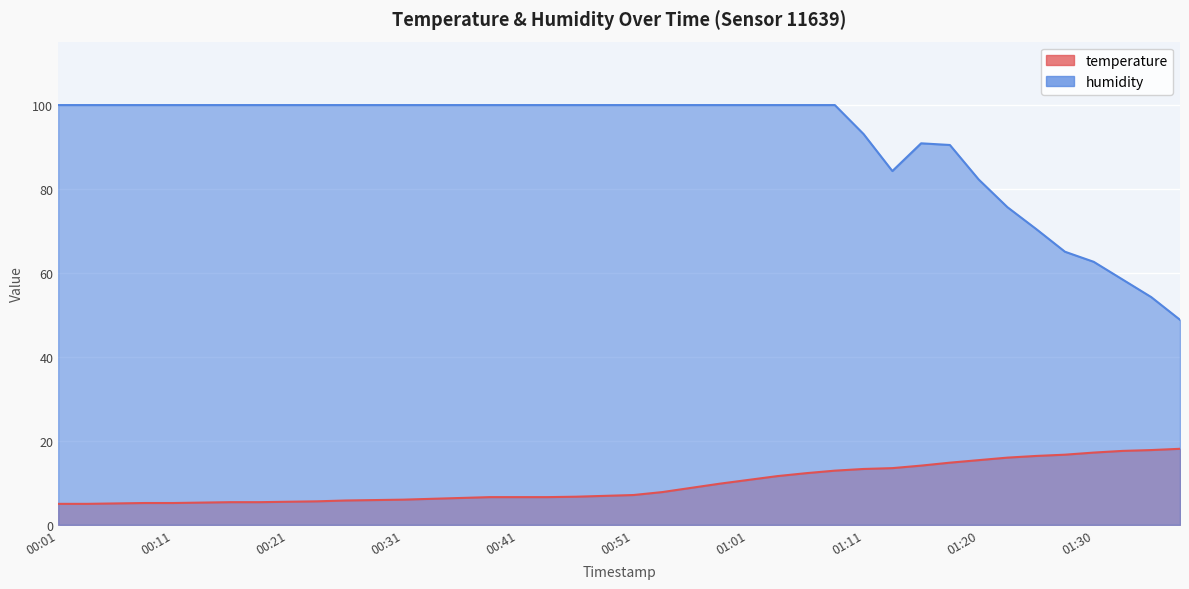

The temperature series shows 17.6 at 01:33. True or false?

True